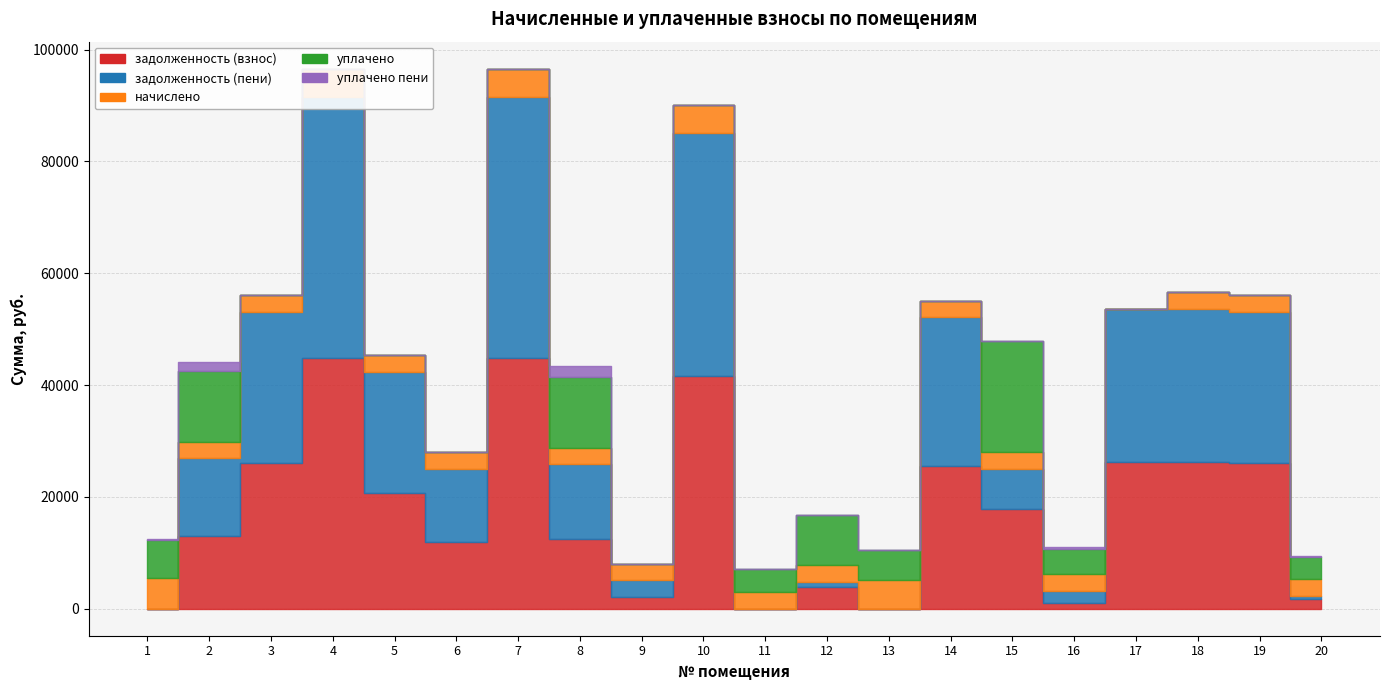

Reading left to right, list all the values displayed in this chart.

задолженность (взнос): 1=0.5	2=12968.2	3=26054.9	4=44869.4	5=20720.1	6=11981.3	7=44869.4	8=12460.8	9=2028.2	10=41661.8	11=0.0	12=3891.8	13=0.0	14=25595.9	15=17781.9	16=1073.4	17=26309.8	18=26309.8	19=26054.9	20=1667.2
задолженность (пени): 1=1.1	2=13947.1	3=27051.4	4=46585.4	5=21697.0	6=12977.8	7=46585.4	8=13439.7	9=3024.6	10=43377.8	11=0.0	12=898.0	13=0.0	14=26574.8	15=7213.6	16=2071.8	17=27316.0	18=27316.0	19=27051.4	20=653.0
начислено: 1=5551.6	2=2936.7	3=2989.3	4=5148.0	5=2930.8	6=2989.3	7=5148.0	8=2936.7	9=2989.3	10=5148.0	11=3032.1	12=3018.6	13=5089.5	14=2936.7	15=2989.3	16=2995.2	17=-984.0	18=3018.6	19=2989.3	20=3001.1
уплачено: 1=6784.3	2=12627.6	3=0.0	4=0.0	5=0.0	6=0.0	7=0.0	8=12635.1	9=0.0	10=0.0	11=4044.0	12=9000.0	13=5360.1	14=0.0	15=19837.8	16=4582.4	17=0.0	18=0.0	19=0.0	20=4013.4
уплачено пени: 1=201.7	2=1572.9	3=0.0	4=0.0	5=0.0	6=0.0	7=0.0	8=1943.8	9=0.0	10=0.0	11=0.0	12=0.0	13=0.9	14=0.0	15=48.9	16=235.3	17=0.0	18=0.0	19=0.0	20=41.9